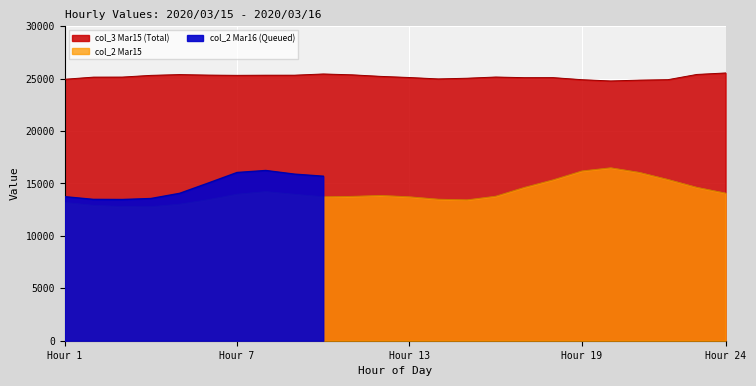

True or false: col_3_mar15 has more than 1 interior local peaks.

True